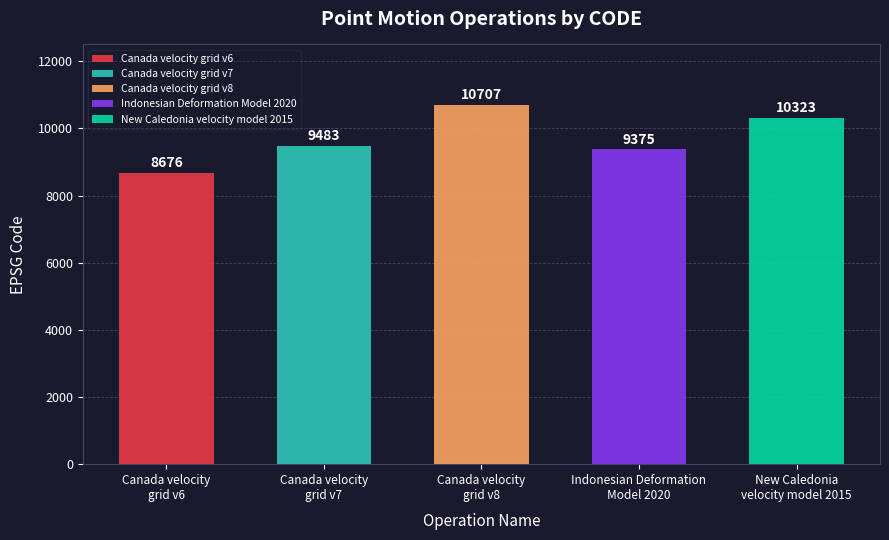

Which category has the highest value across all series?

Canada velocity
grid v8